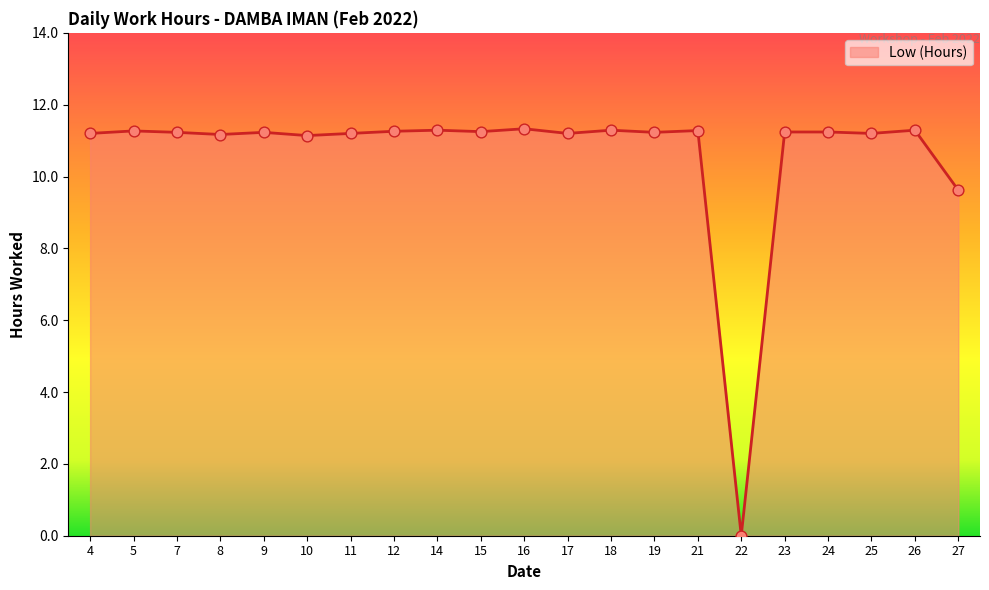

Approximately how many times larger is the value at 5 compared to 27?

1.2